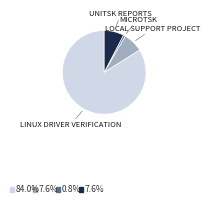

Is there a majority slice in this chart?

Yes